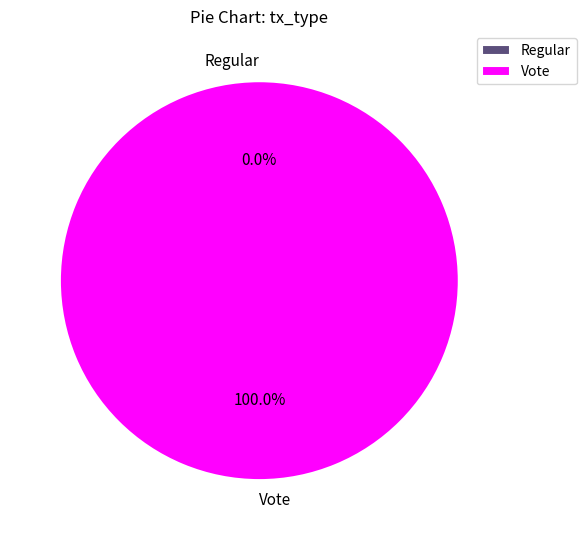

How many segments does this pie chart have?

2